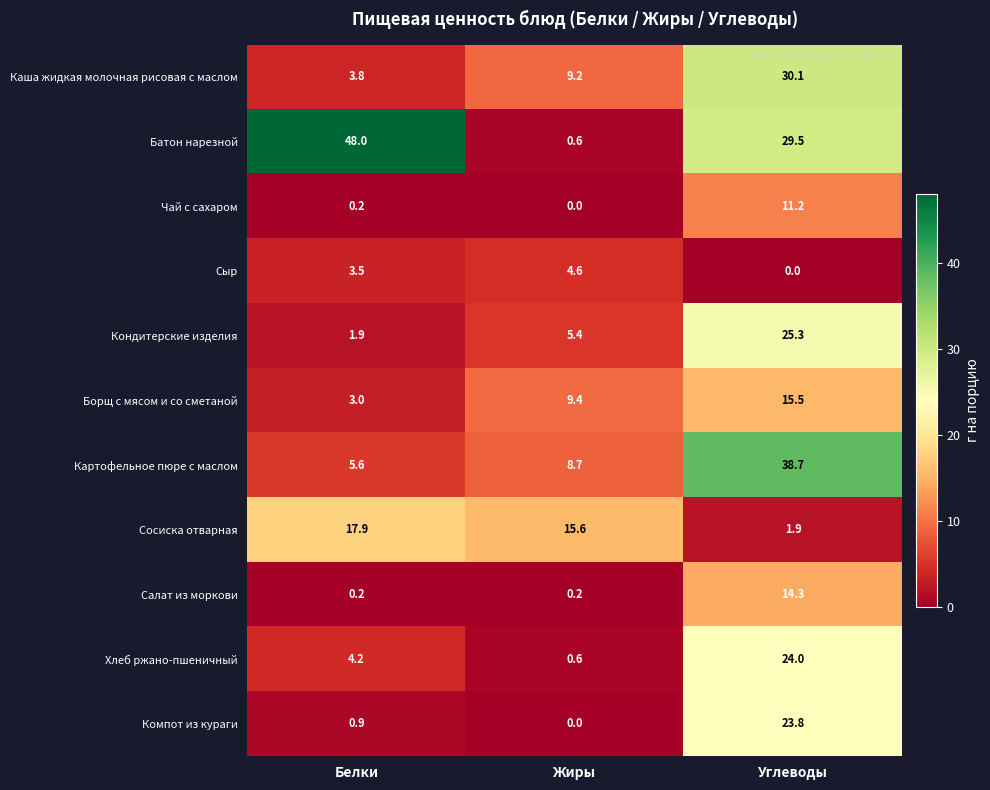

Is it true that Компот из кураги equals 1.6 at Белки?

False